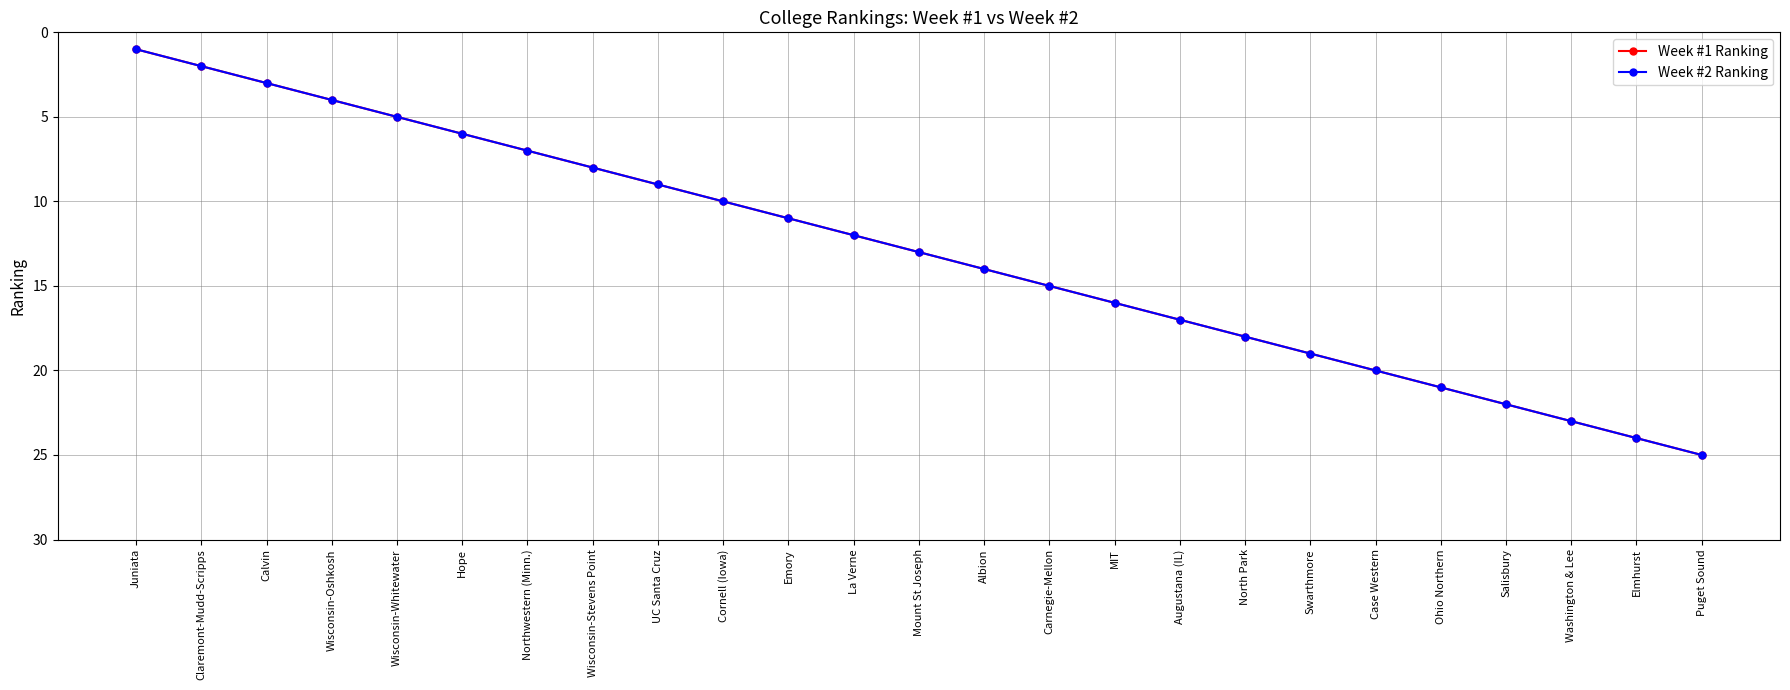

Which series has the largest total across all categories?

Week #1 Ranking